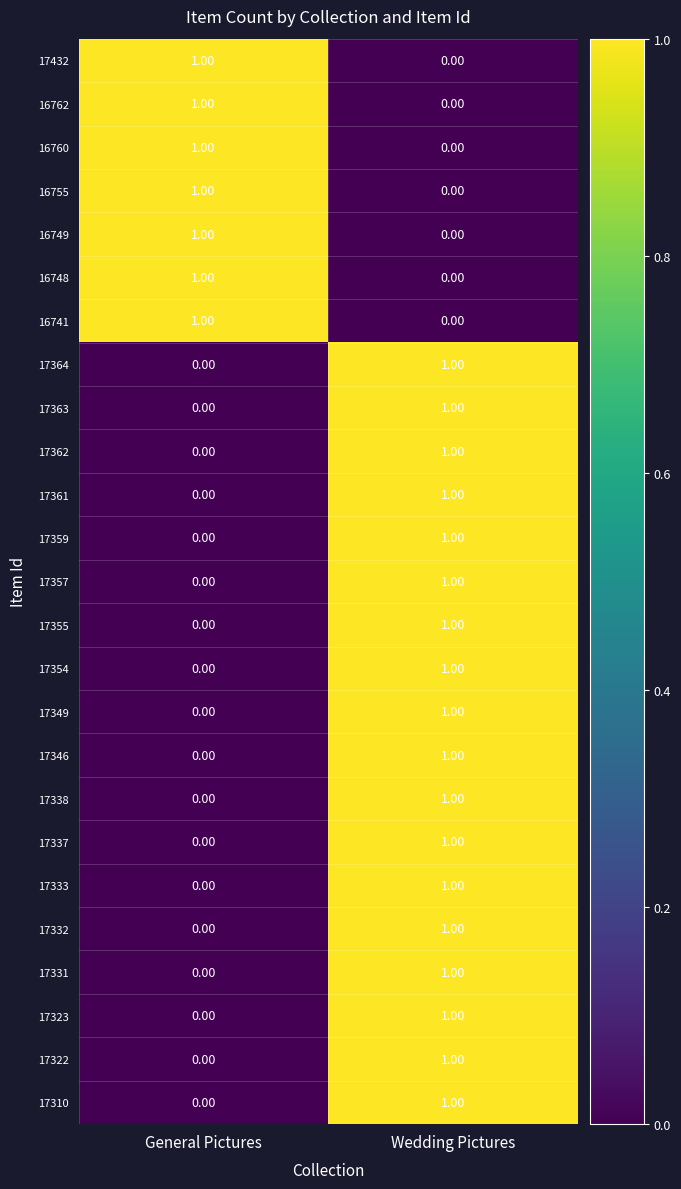

At which label is 17359 closest to 0?

General Pictures